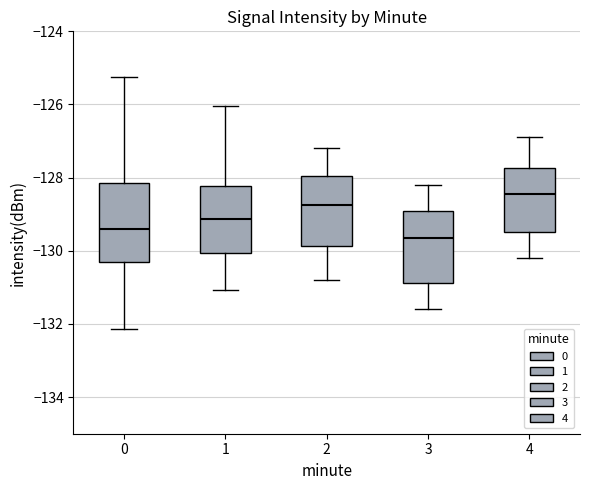

Which box's median line is the lowest?

3